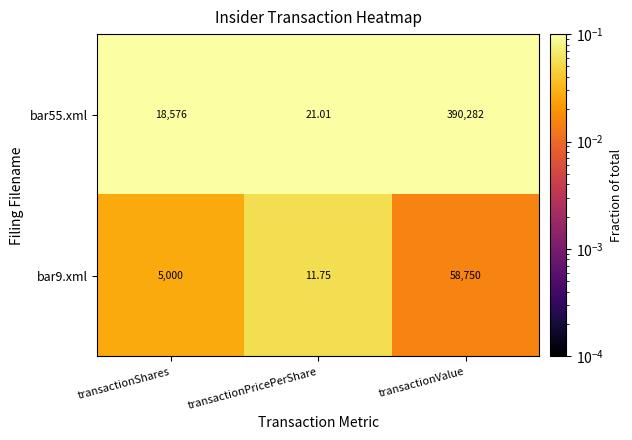

Where is bar9.xml nearest to the value 29380?

transactionShares